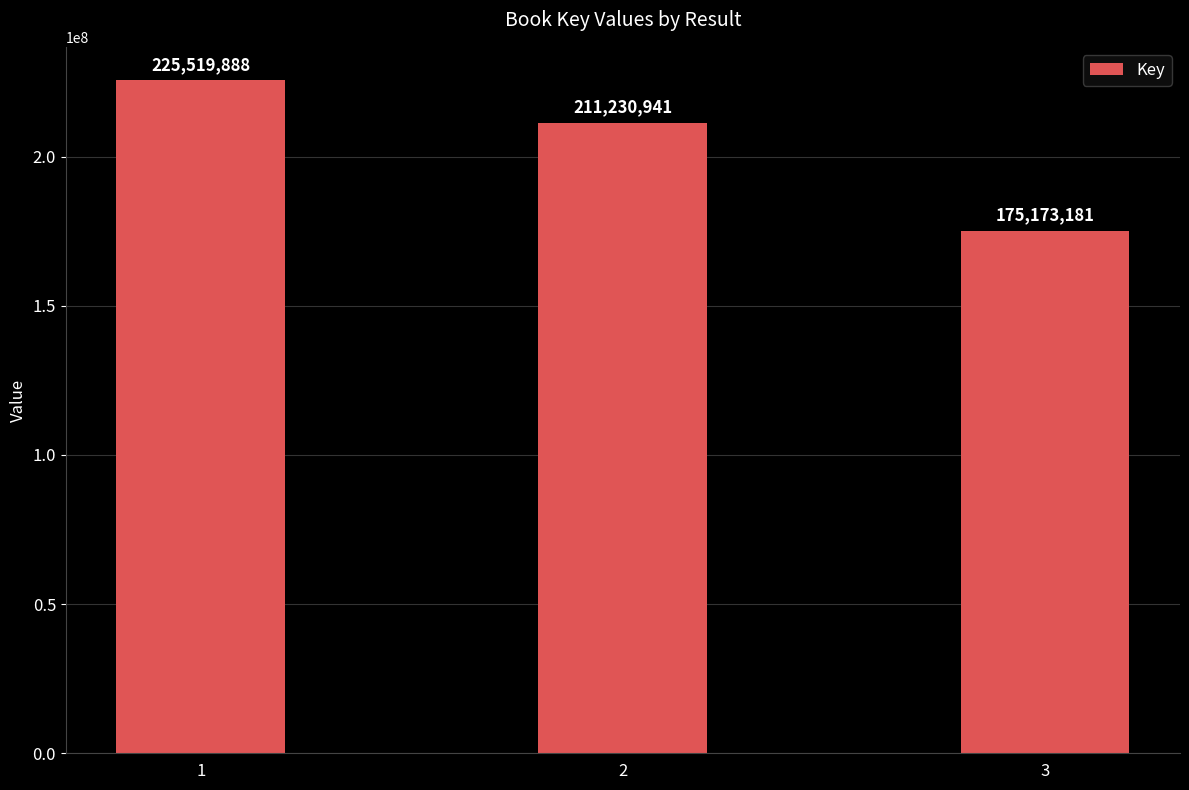

Reading left to right, transcribe all the data shown in this chart.

225519888	211230941	175173181